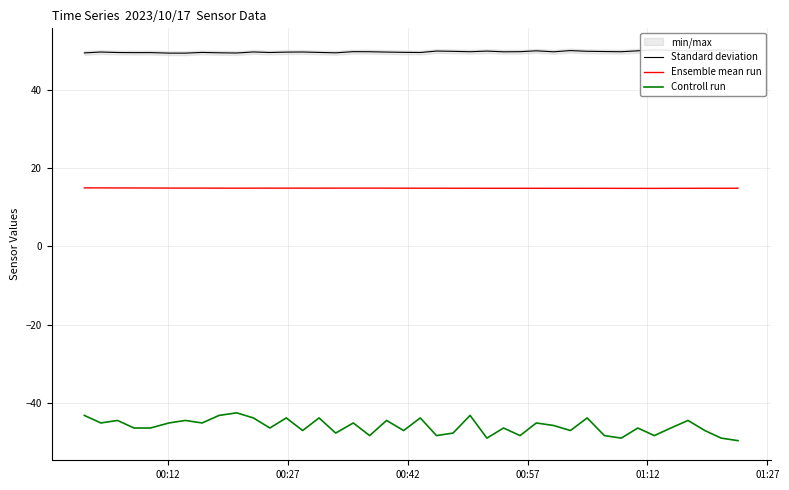

True or false: Controll run and Ensemble mean run cross at least once.

False